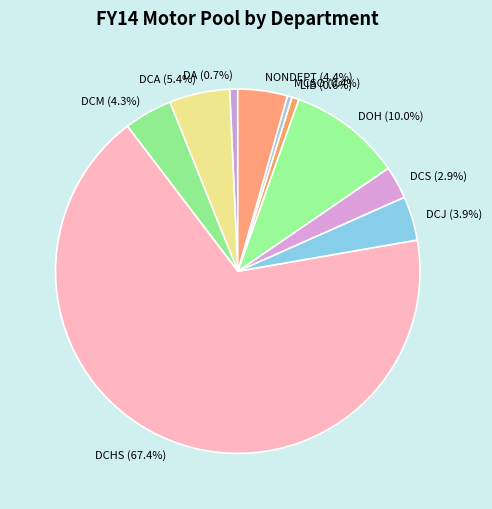

What percentage is NOT represented by DCJ?

96.1%